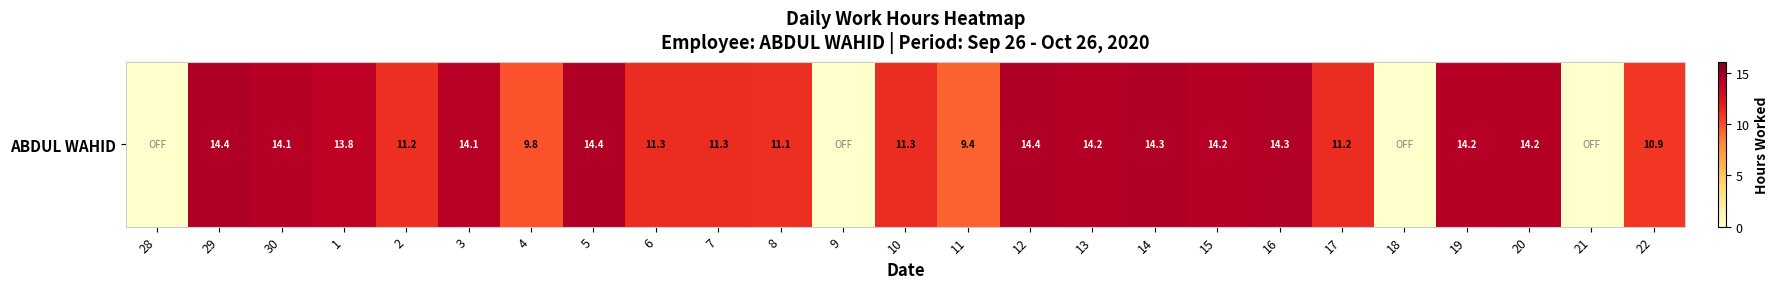

List the labels in order of value, largest first.

29, 12, 5, 14, 16, 13, 20, 15, 19, 30, 3, 1, 10, 6, 7, 17, 2, 8, 22, 4, 11, 28, 9, 18, 21